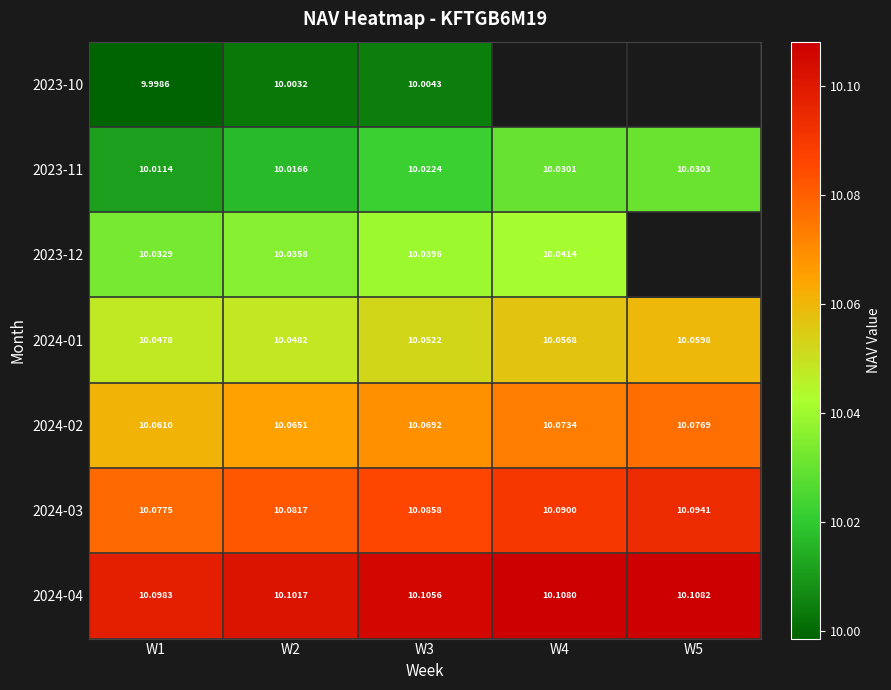

The 2023-10 series shows 2.5 at W2. True or false?

False